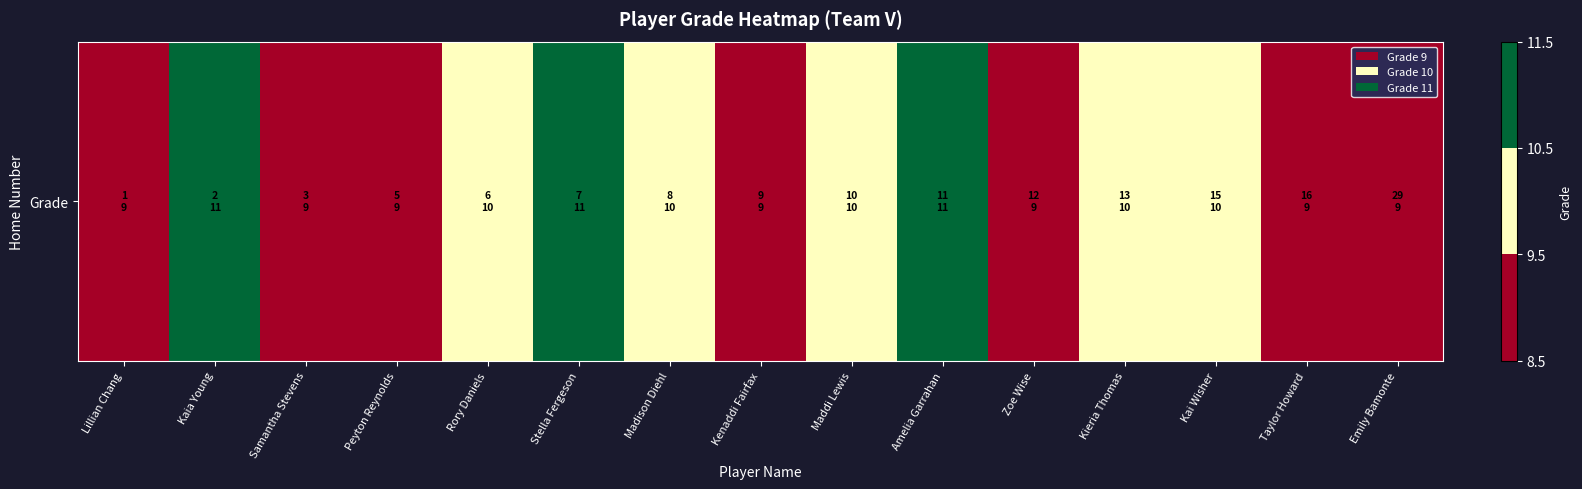

The chart shows a value of 16 at Stella Fergeson. True or false?

False